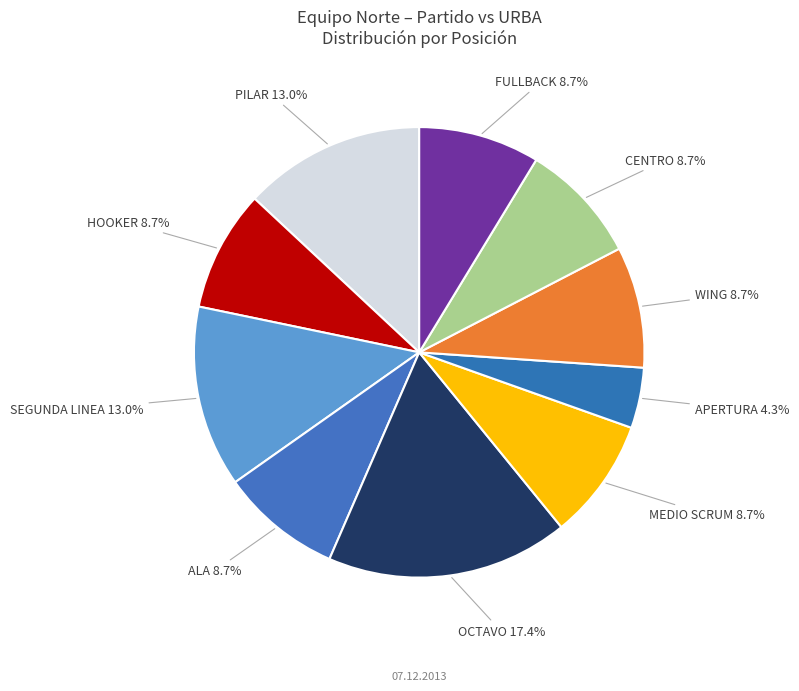

Does WING account for over 50% of the chart?

No